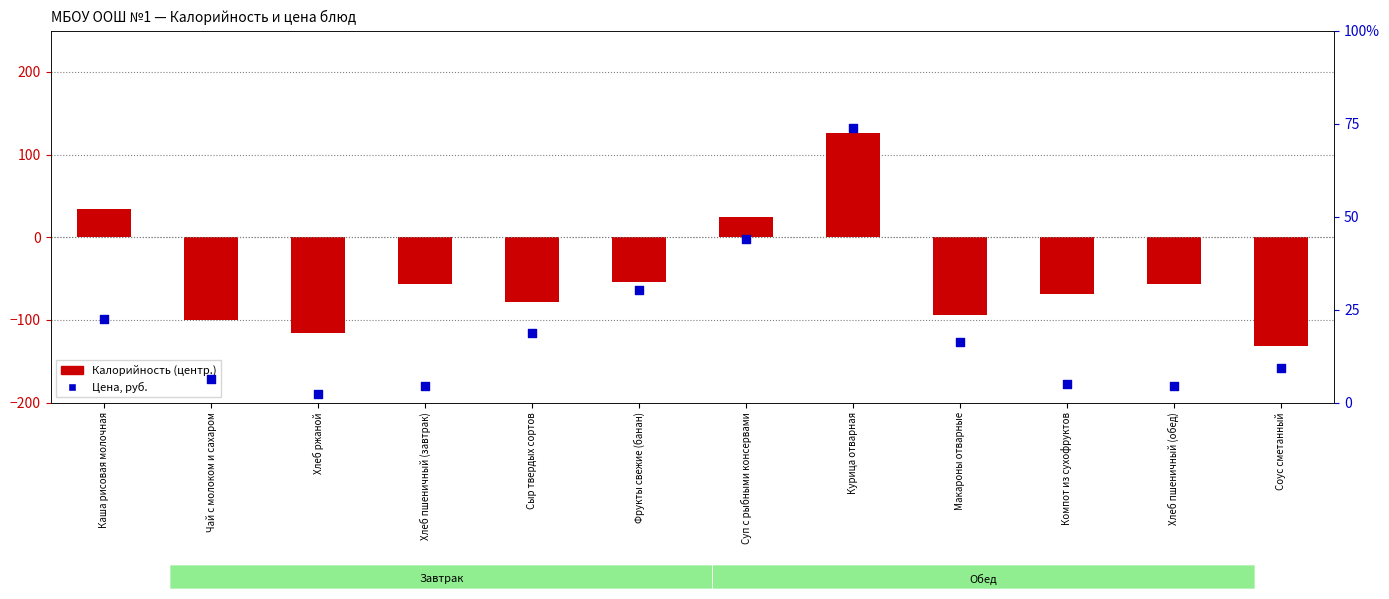

Which series has the largest total across all categories?

Цена, руб.